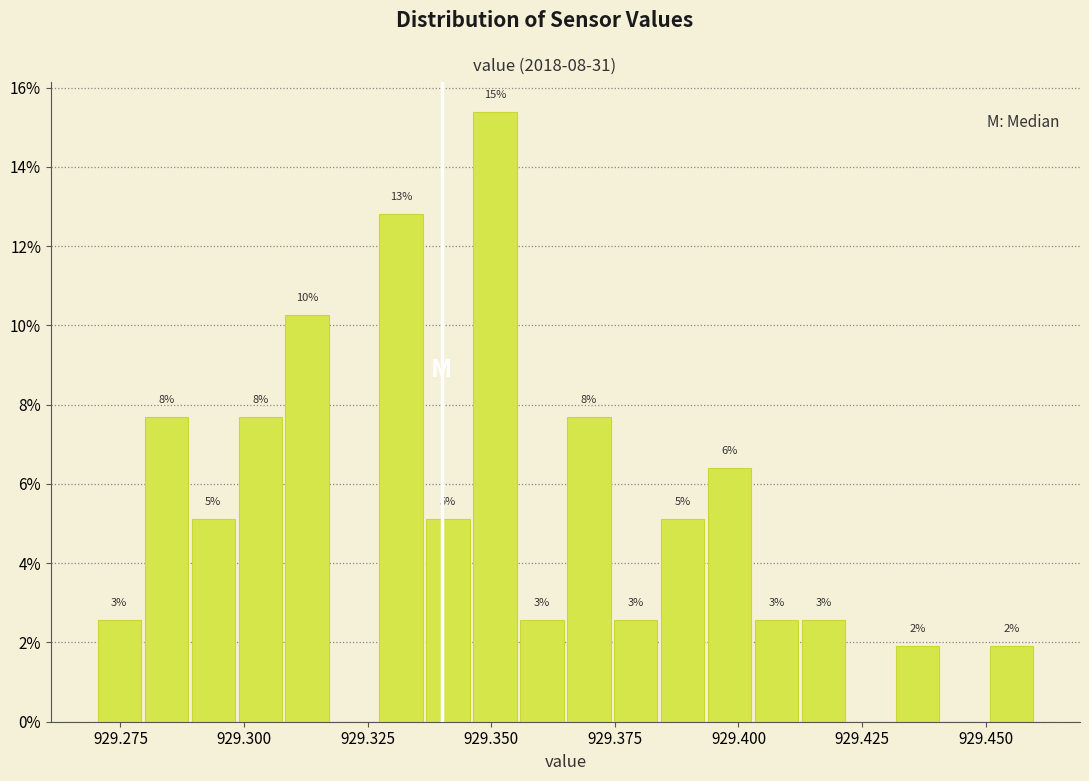

Around what value on the x-axis is the tallest bar? Give the approximate position of its centre, as read against the axis.

929.350